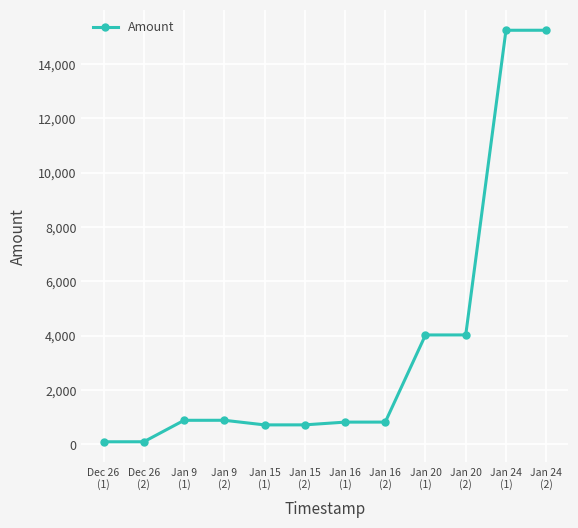

How many lines are shown in the chart?

1